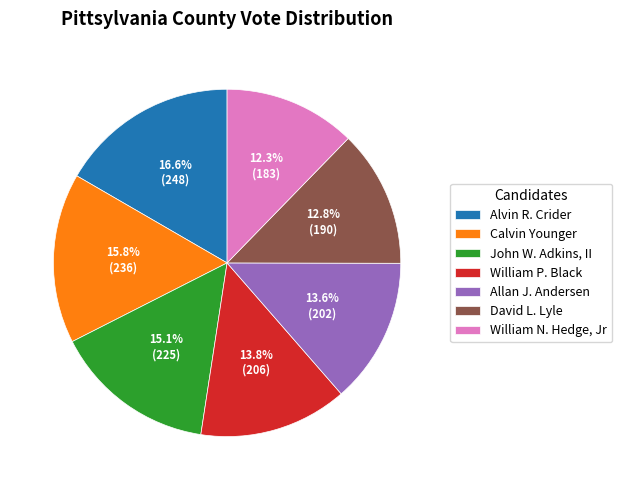

To the nearest percent, what portion does Calvin Younger represent?

16%